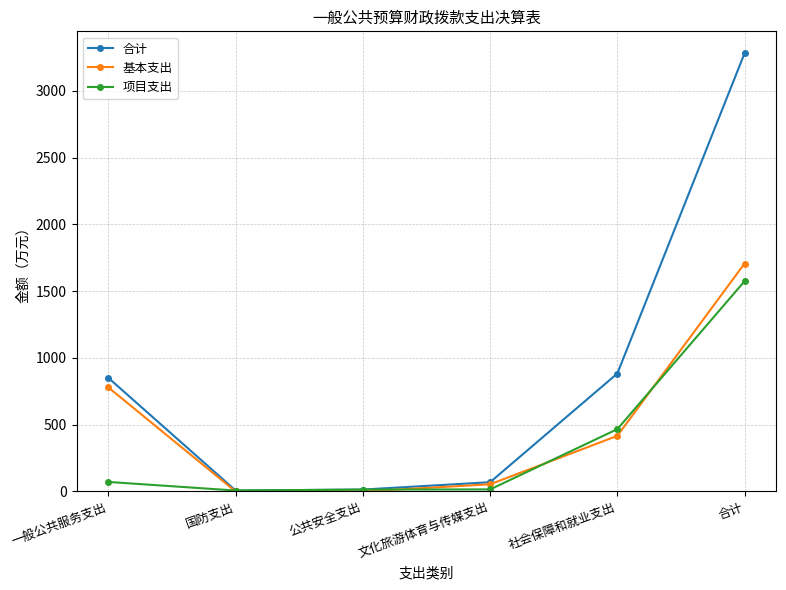

True or false: 合计 has more than 0 interior local peaks.

False